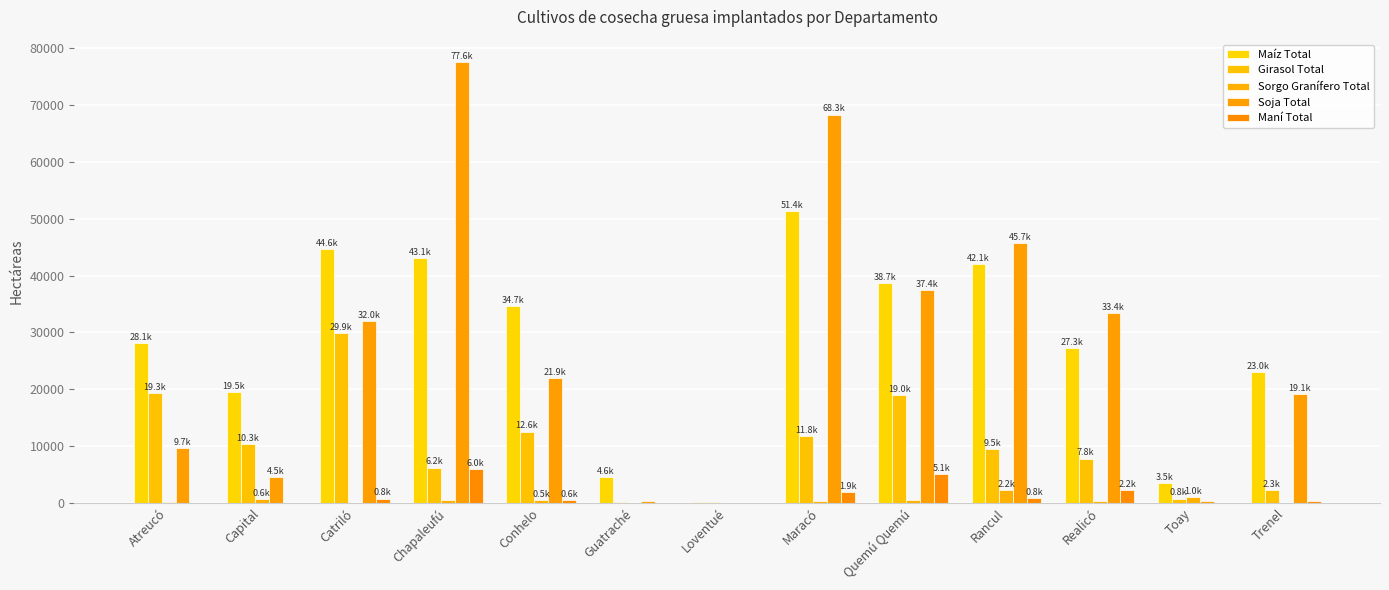

How many series are shown in this chart?

5